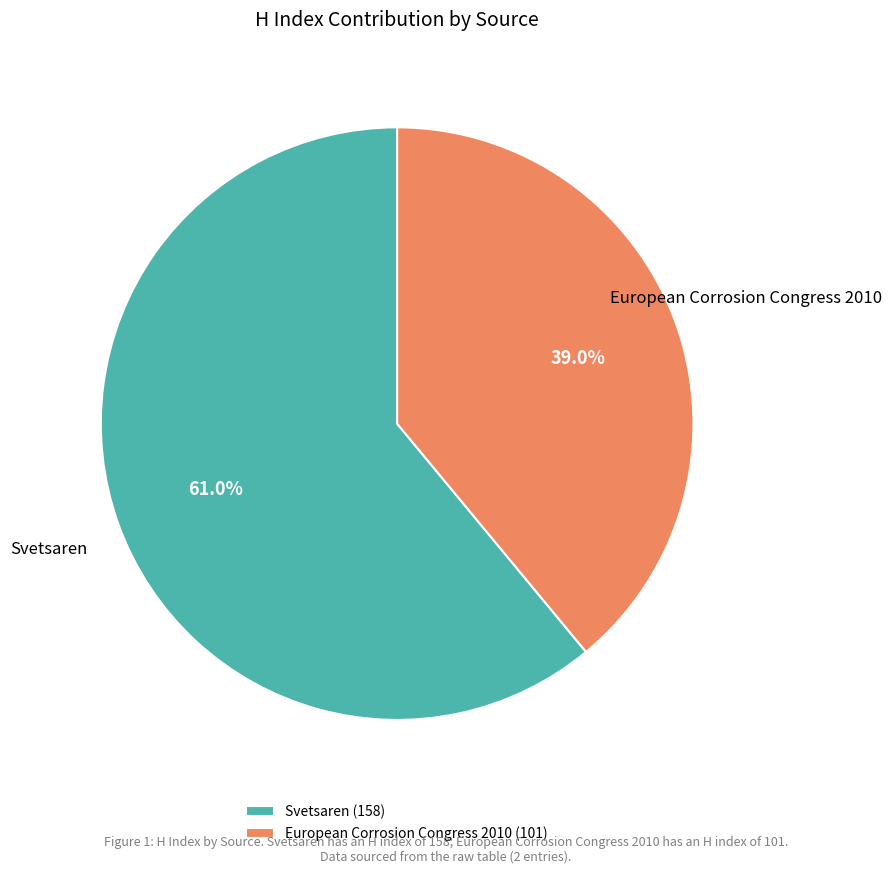

To the nearest percent, what percentage of the pie is European Corrosion Congress 2010?

39%